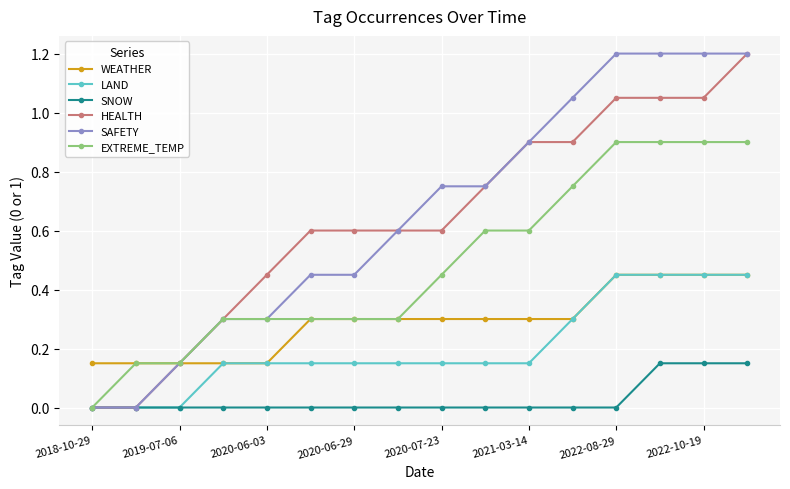

What is the value of the WEATHER point at the 6th from the left?

0.3